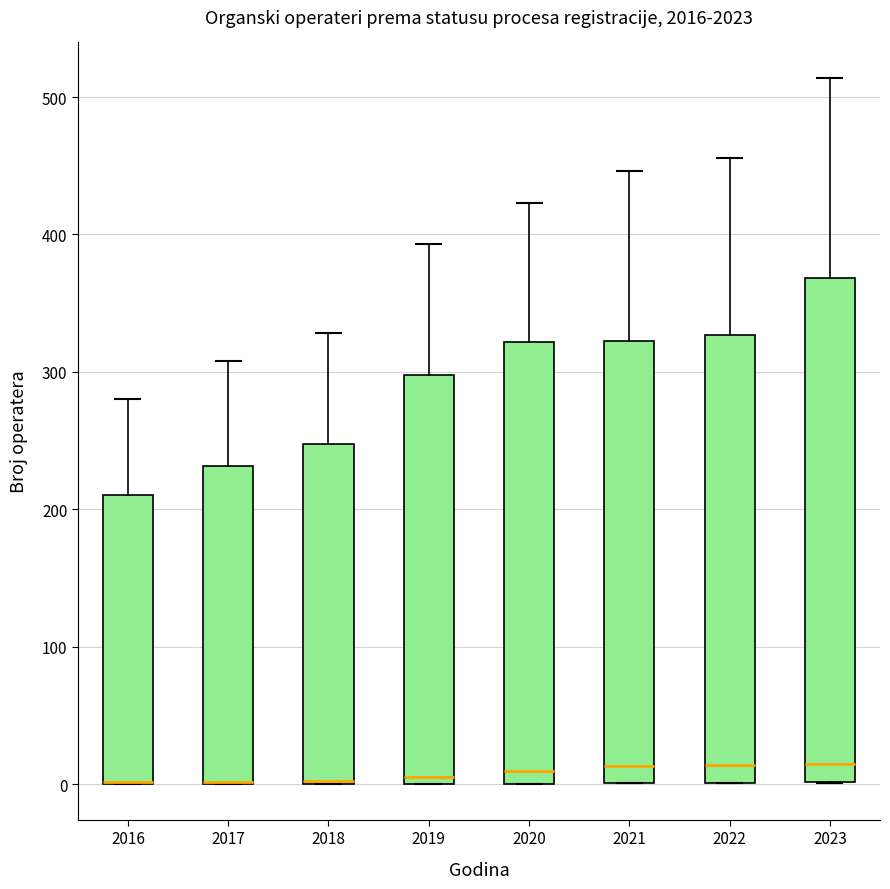

Which box is the tallest, from its lower edge to its upper edge?

2023